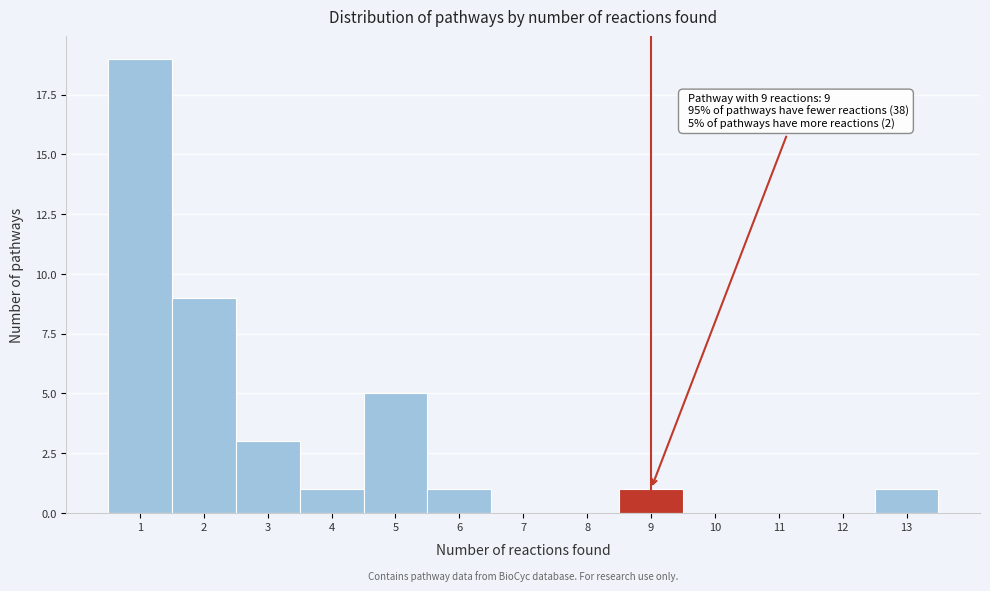

Which range on the x-axis has the tallest bar?

0.5 to 1.5